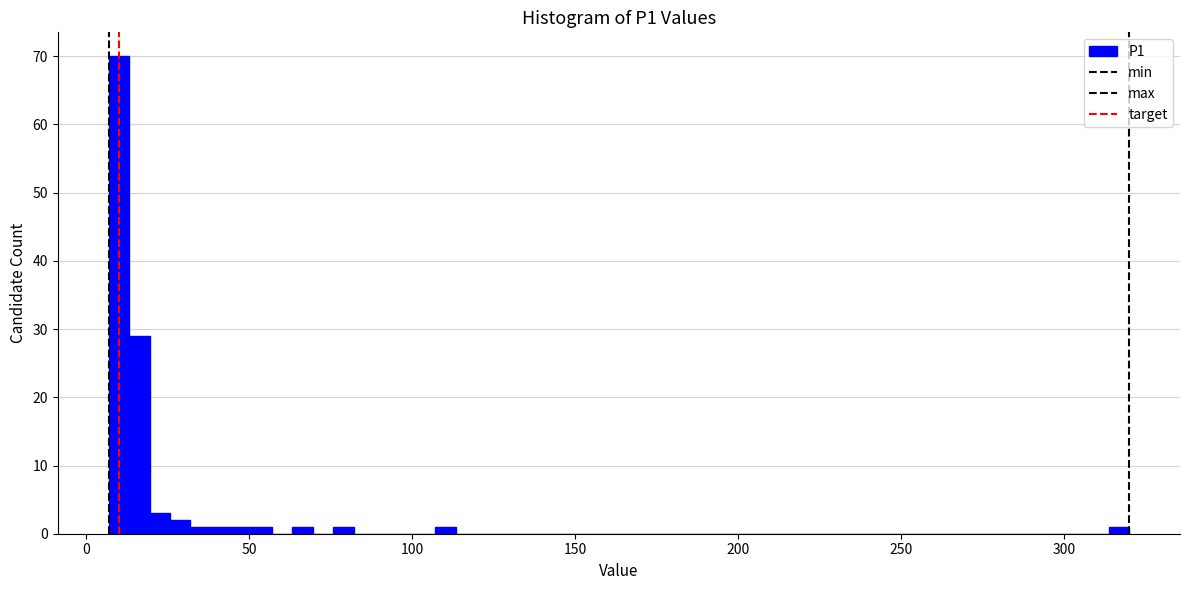

Read against the x-axis, roughly where is the centre of the tallest bar?

10